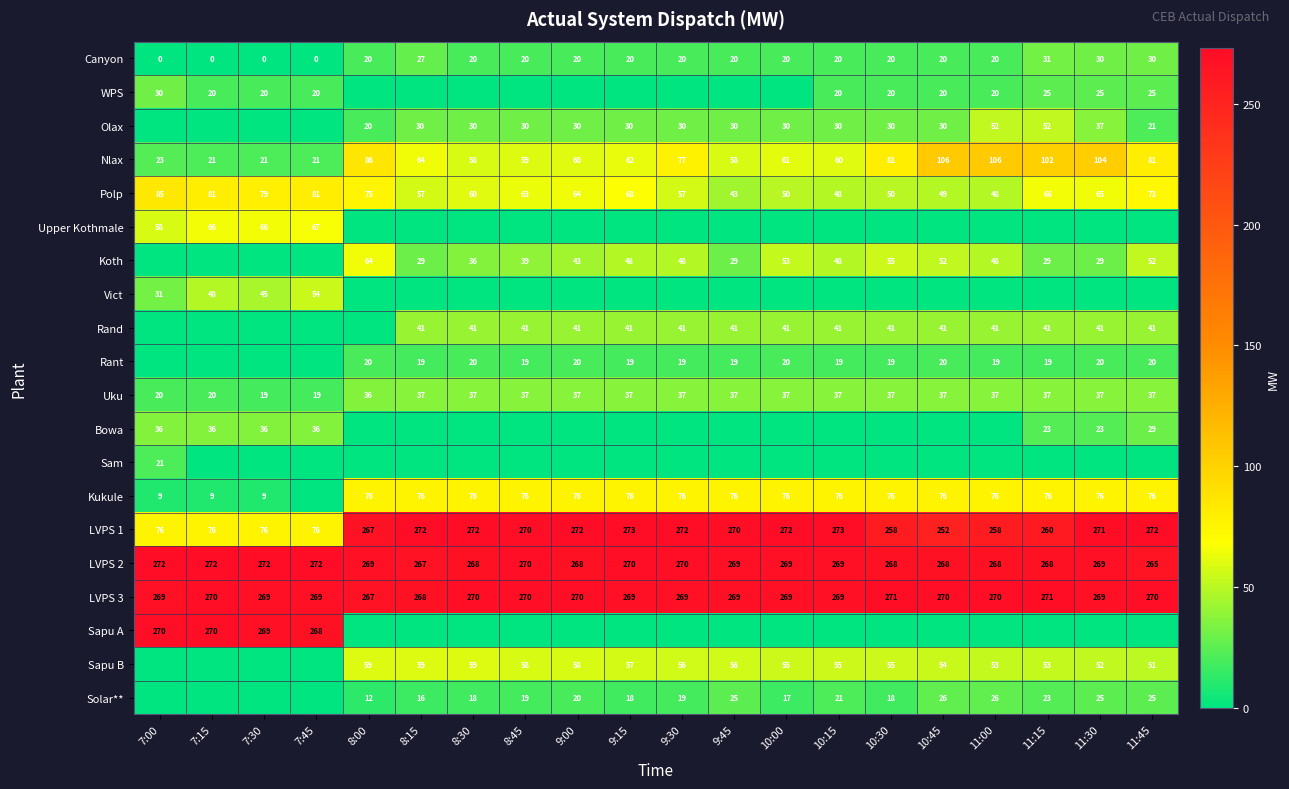

What is the difference between the maximum and second lowest values in the LVPS 1 series?

197